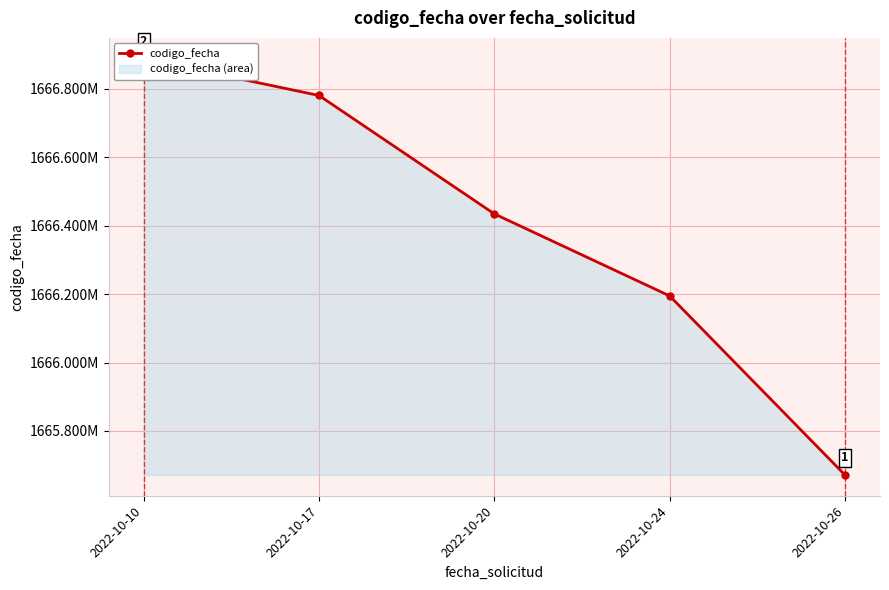

True or false: the data shows 1666780757 at 2022-10-17.

True